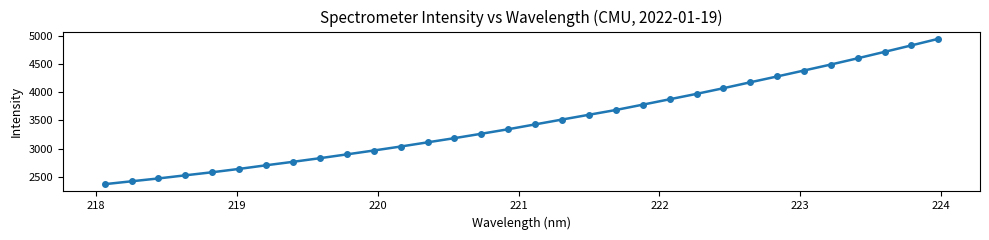

What is the smallest value displayed?

2374.1